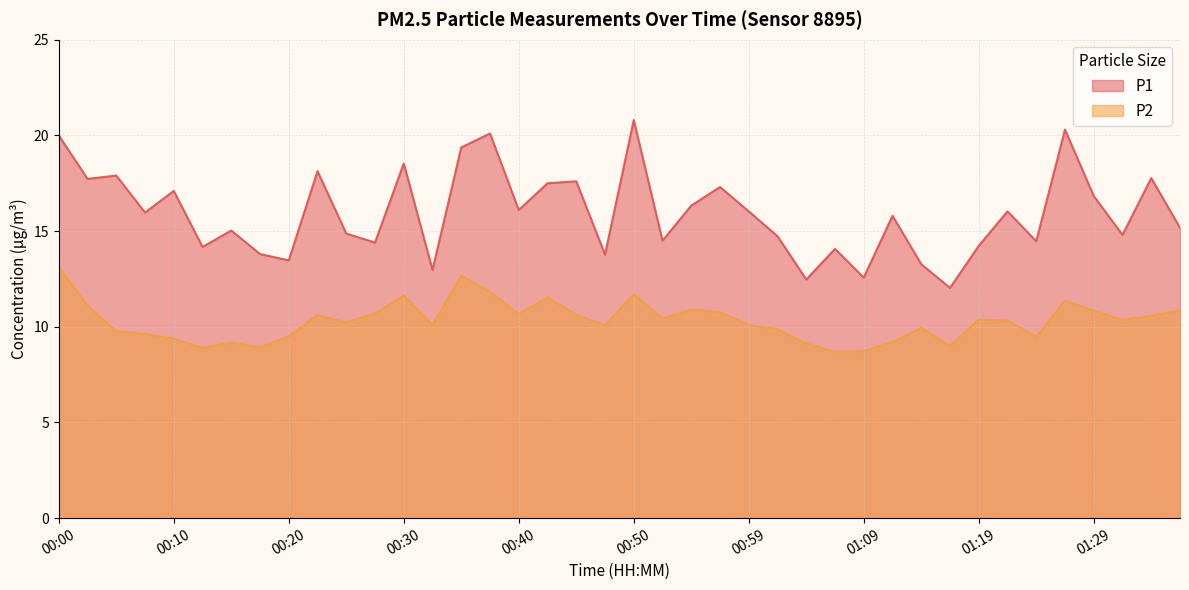

Which category has the lowest value across all series?

01:07